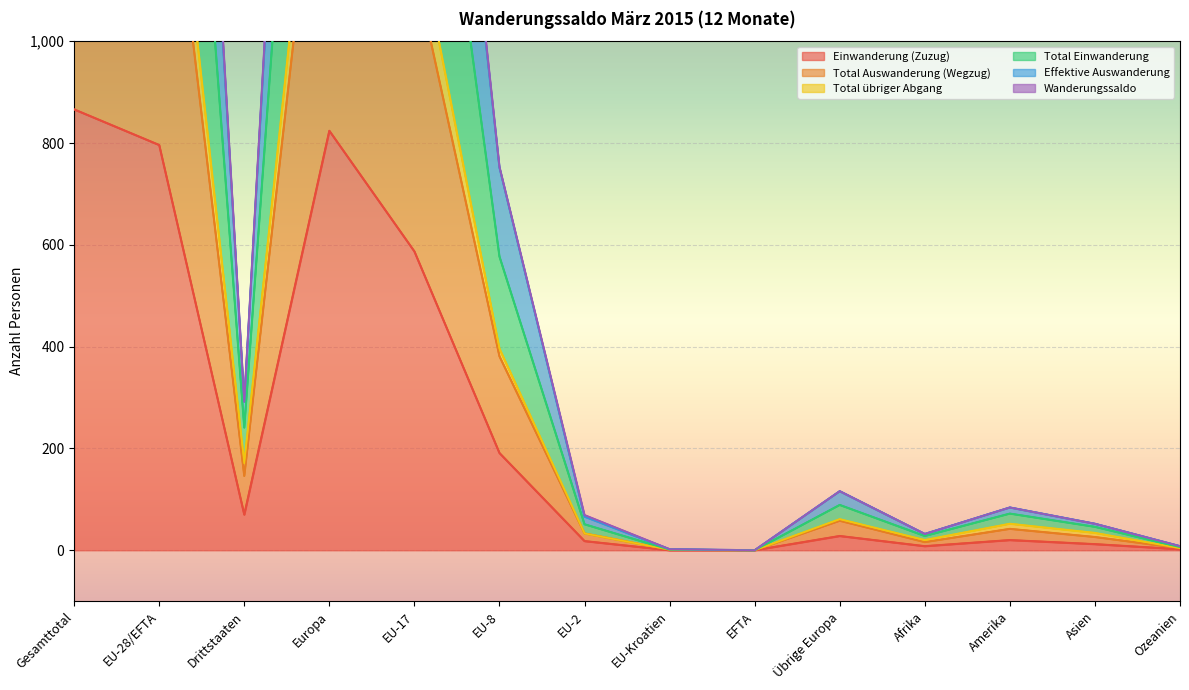

What is the maximum value shown in the chart?

1845